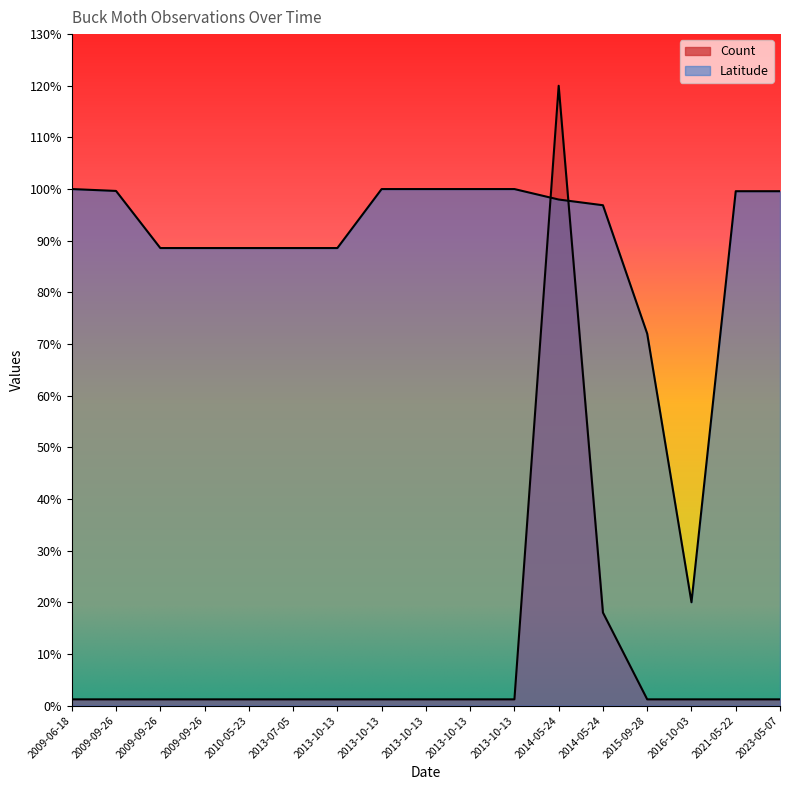

How many distinct data groups are displayed?

2